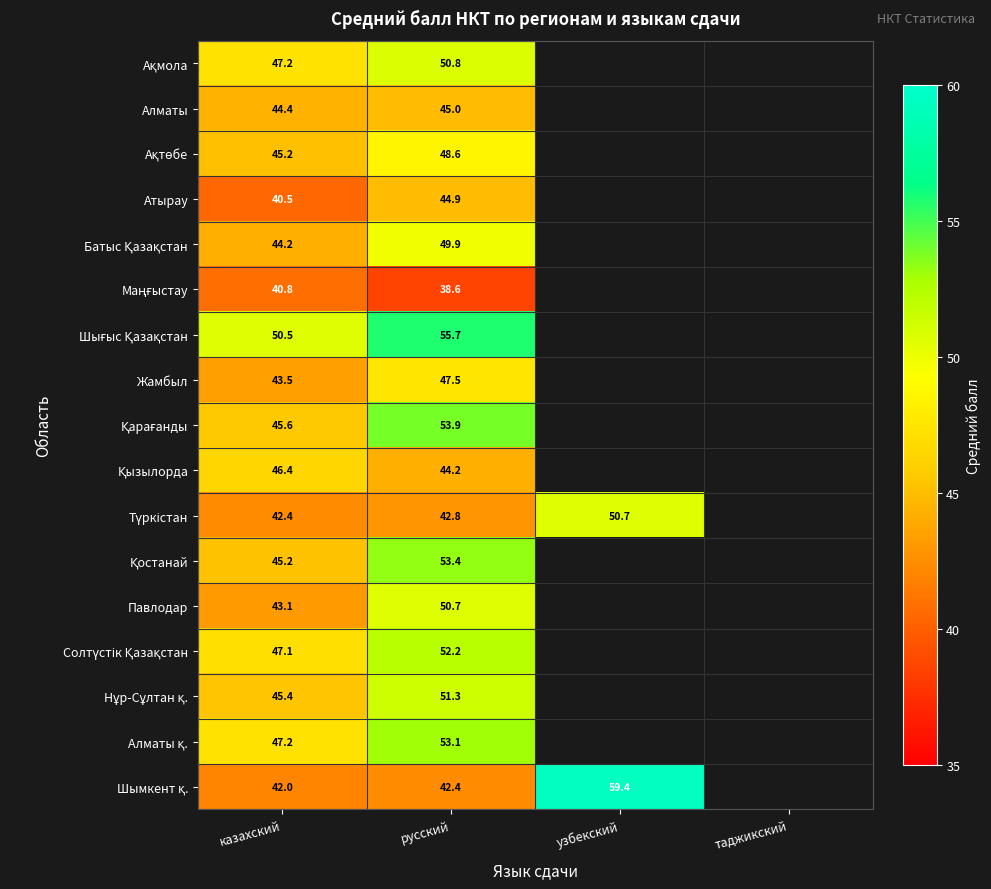

The value of Шығыс Қазақстан at русский is 55.7. True or false?

True